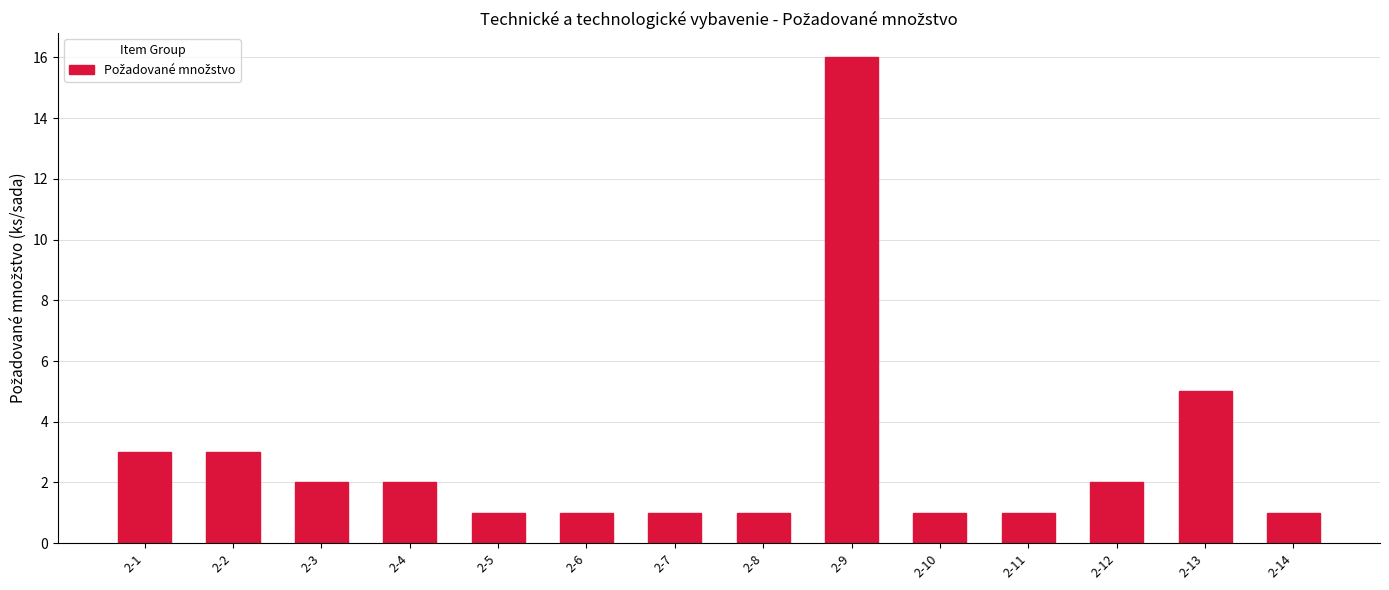

What is the value of the 3rd bar from the left?

2